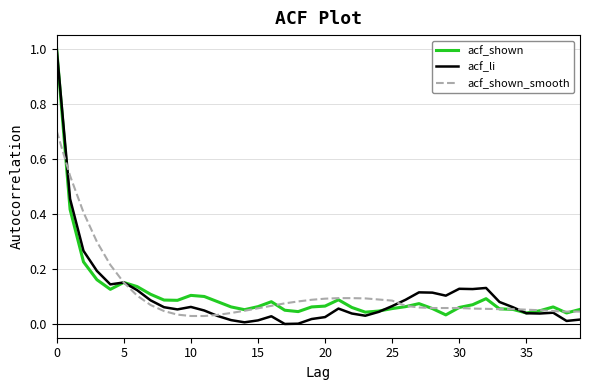

Which series has the largest range (max minus min)?

acf_li